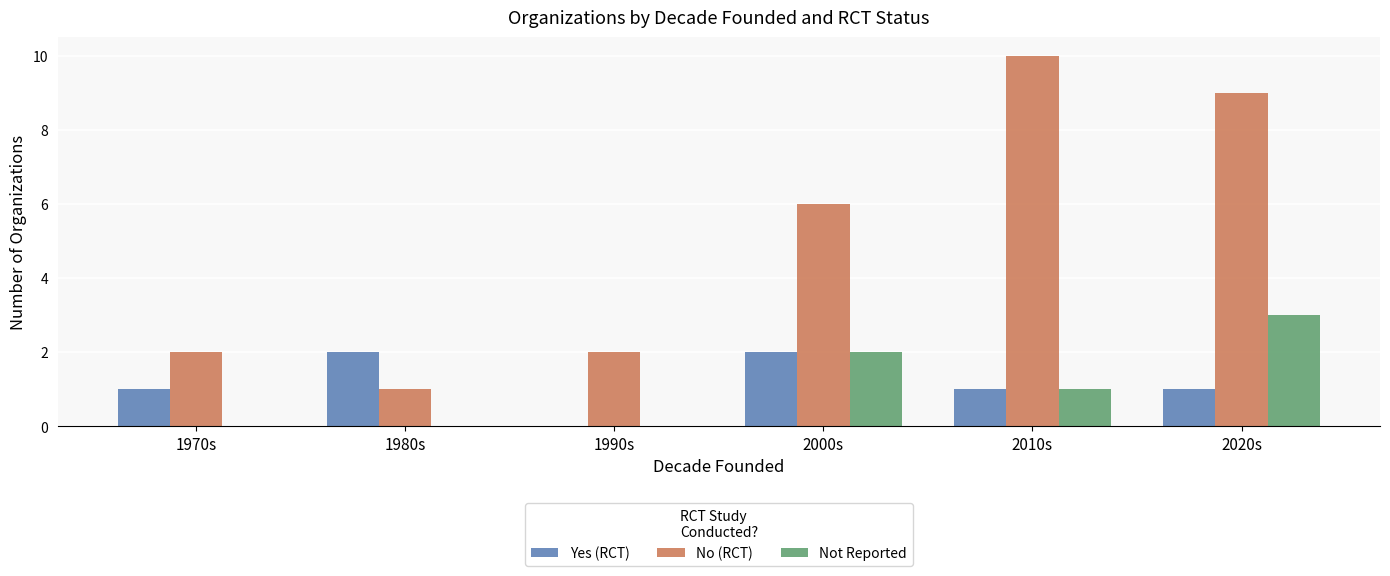

The value of No (RCT) at 2020s is 9. True or false?

True